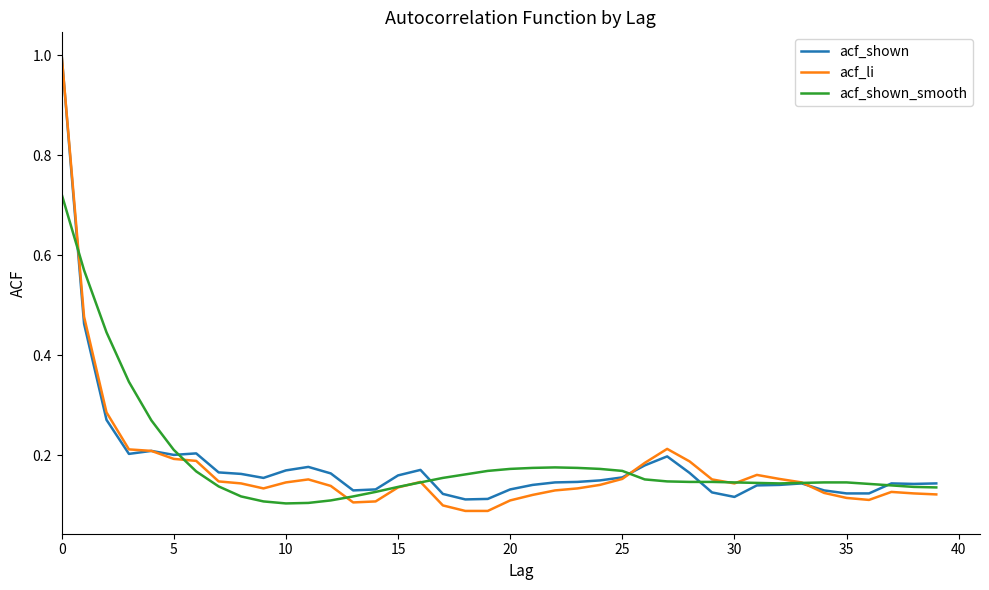

What is the difference between the maximum and minimum values in the acf_shown series?

0.9